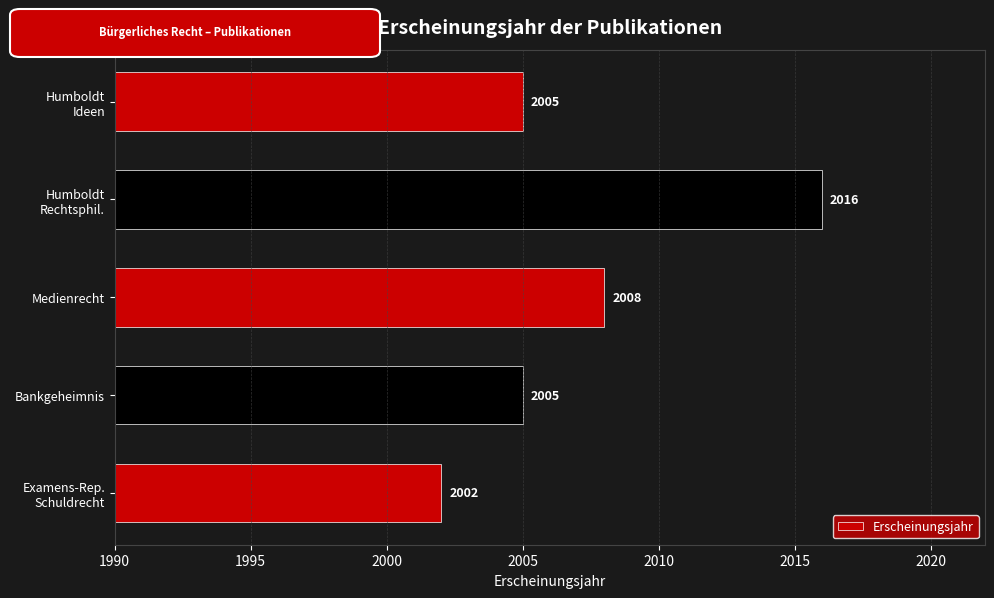

Reading bottom to top, transcribe all the data shown in this chart.

2002	2005	2008	2016	2005